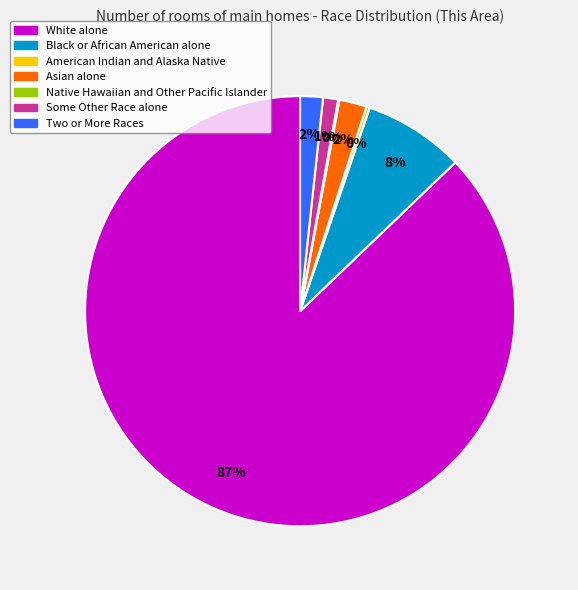

Which category has the biggest portion of the pie?

White alone